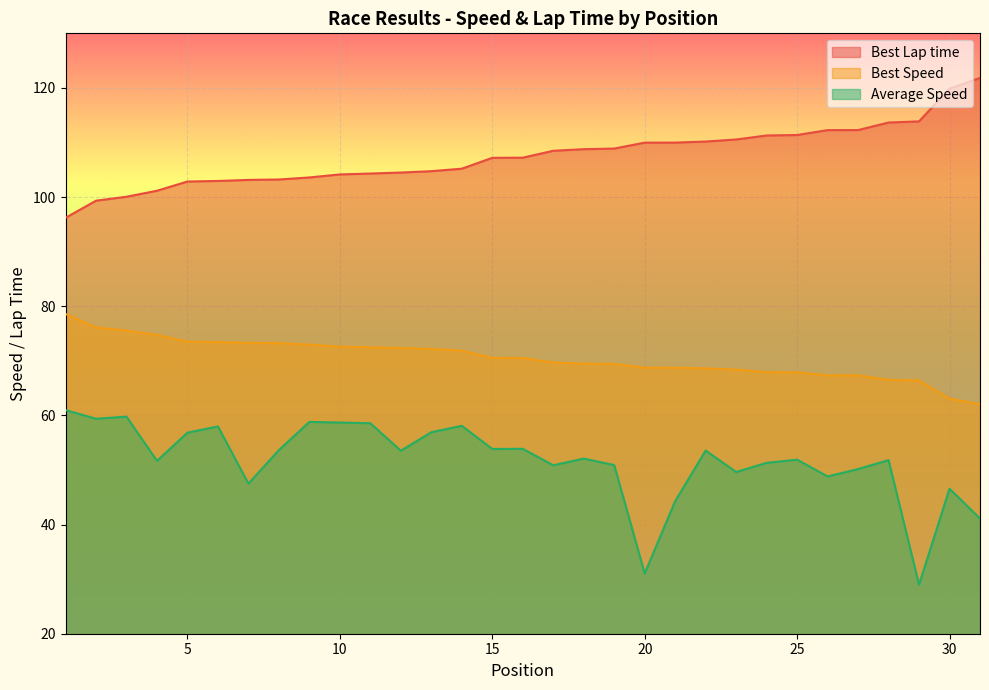

List the series in order of their overall mean, highest first.

Best Lap time, Best Speed, Average Speed